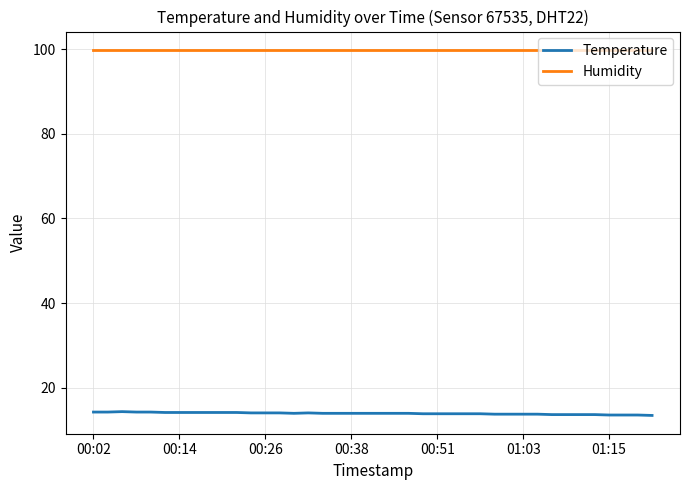

Which series has the largest total across all categories?

Humidity